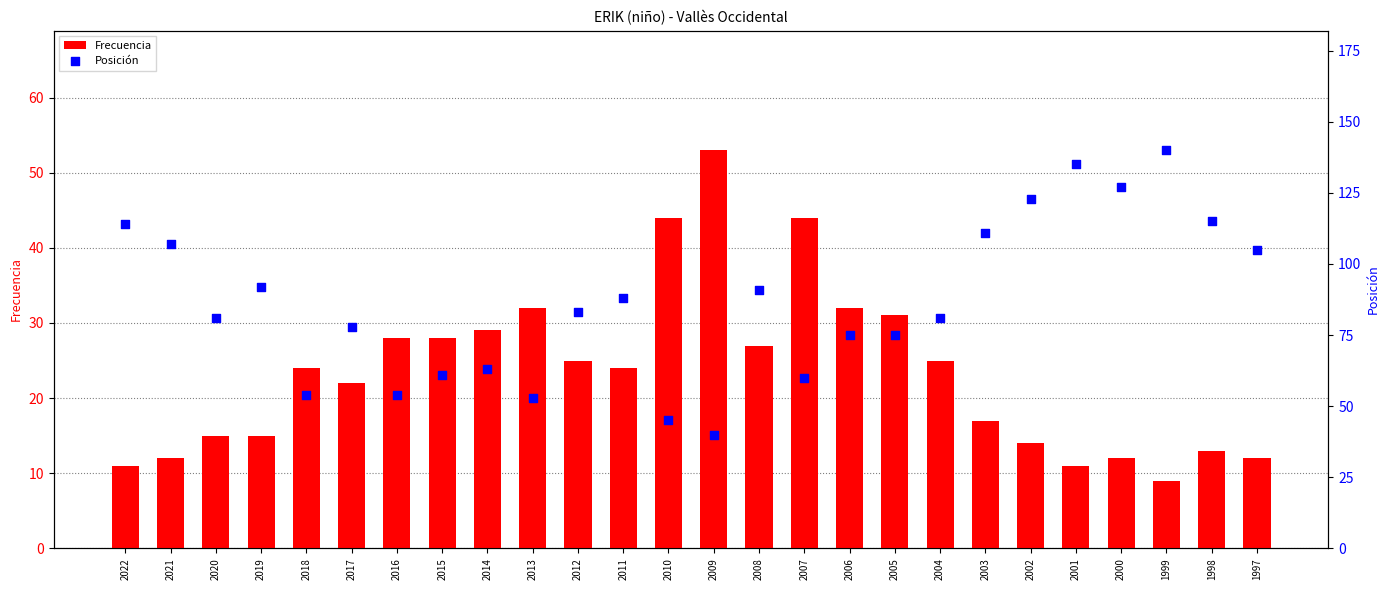

Which series contains the lowest Y value?

Frecuencia